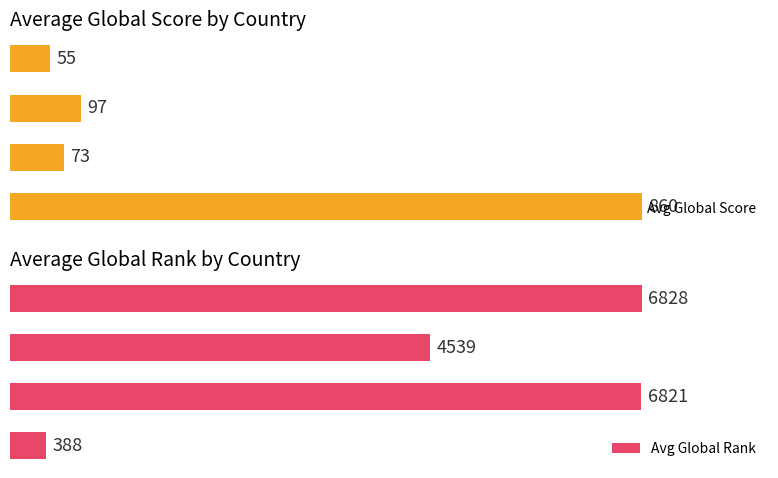

Is the value of Avg Global Rank at British/Japanese greater than the value of Avg Global Score at Bosnian?

No